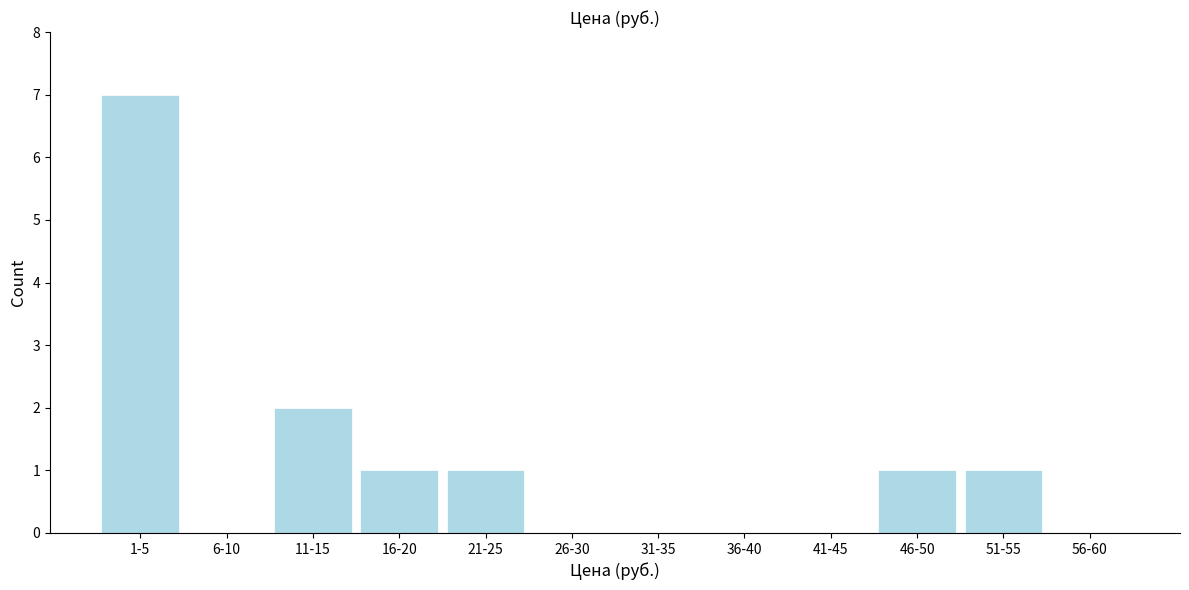

Reading left to right, transcribe all the data shown in this chart.

1-5=7	6-10=0	11-15=2	16-20=1	21-25=1	26-30=0	31-35=0	36-40=0	41-45=0	46-50=1	51-55=1	56-60=0